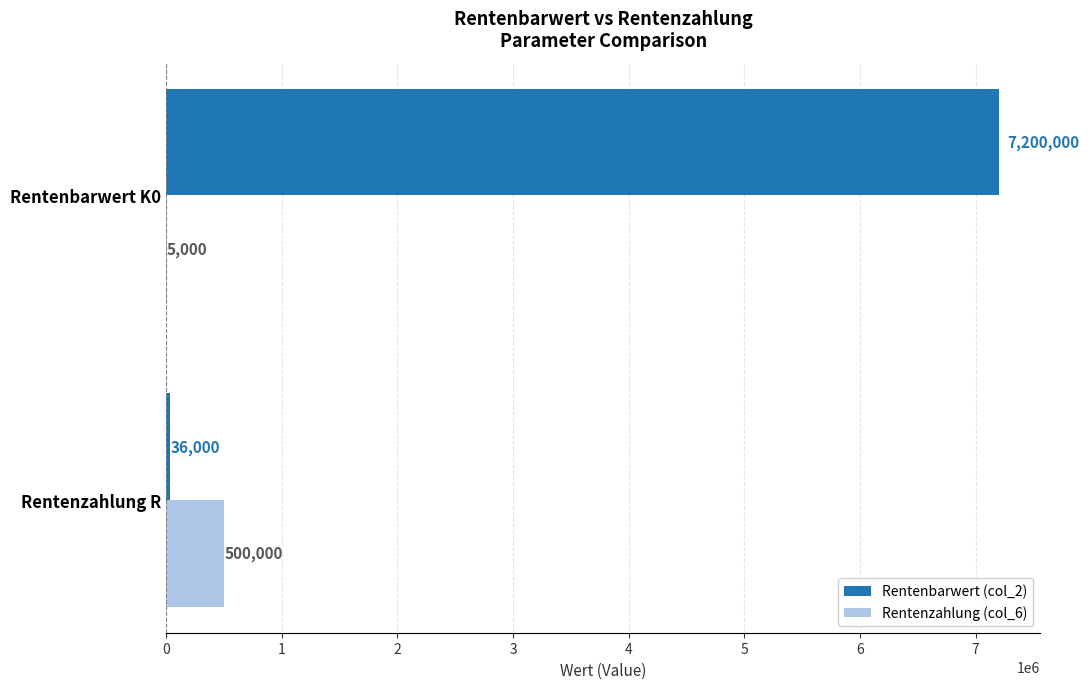

At which label is Rentenbarwert (col_2) closest to 3618000?

Rentenzahlung R